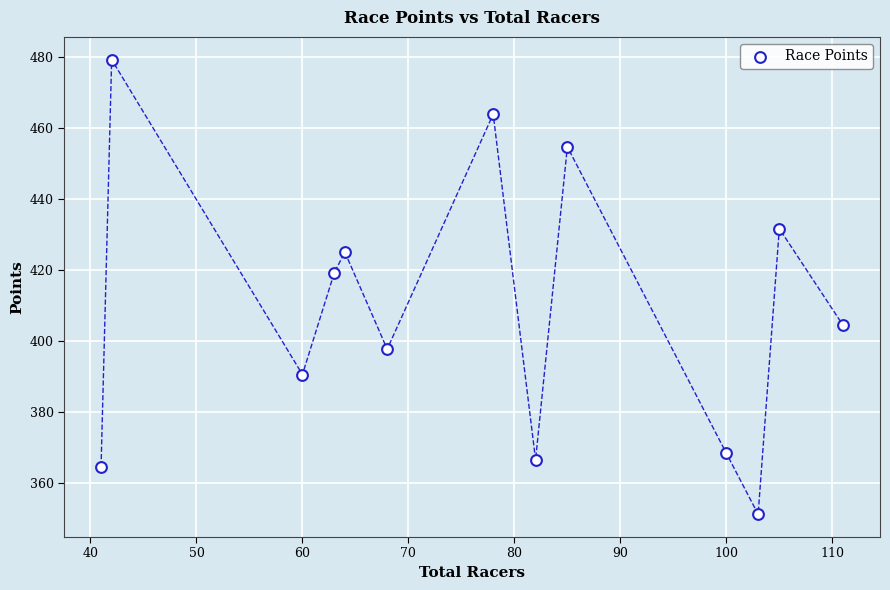

What Y value in the scatter plot is closest to 415?

419.2